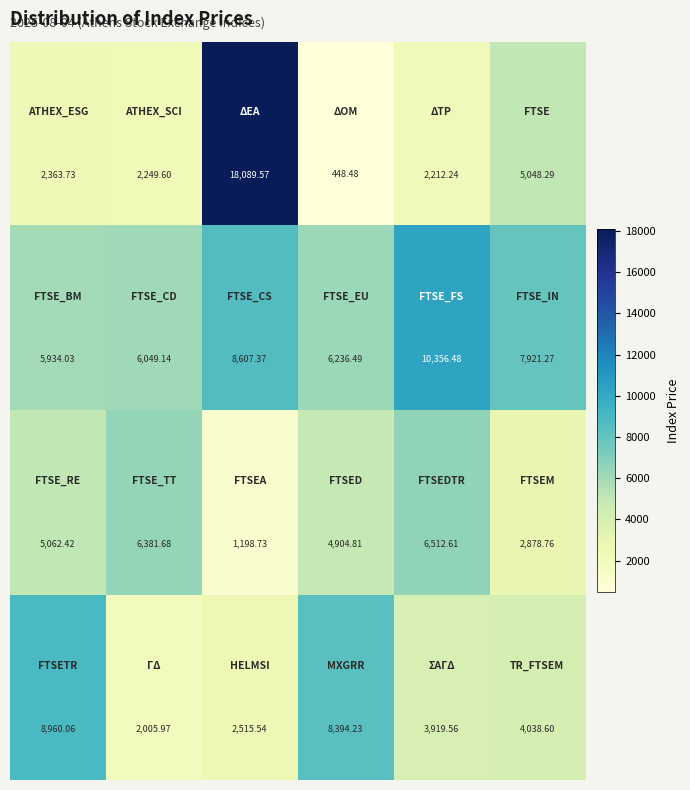

Count the number of categories in the chart.

6